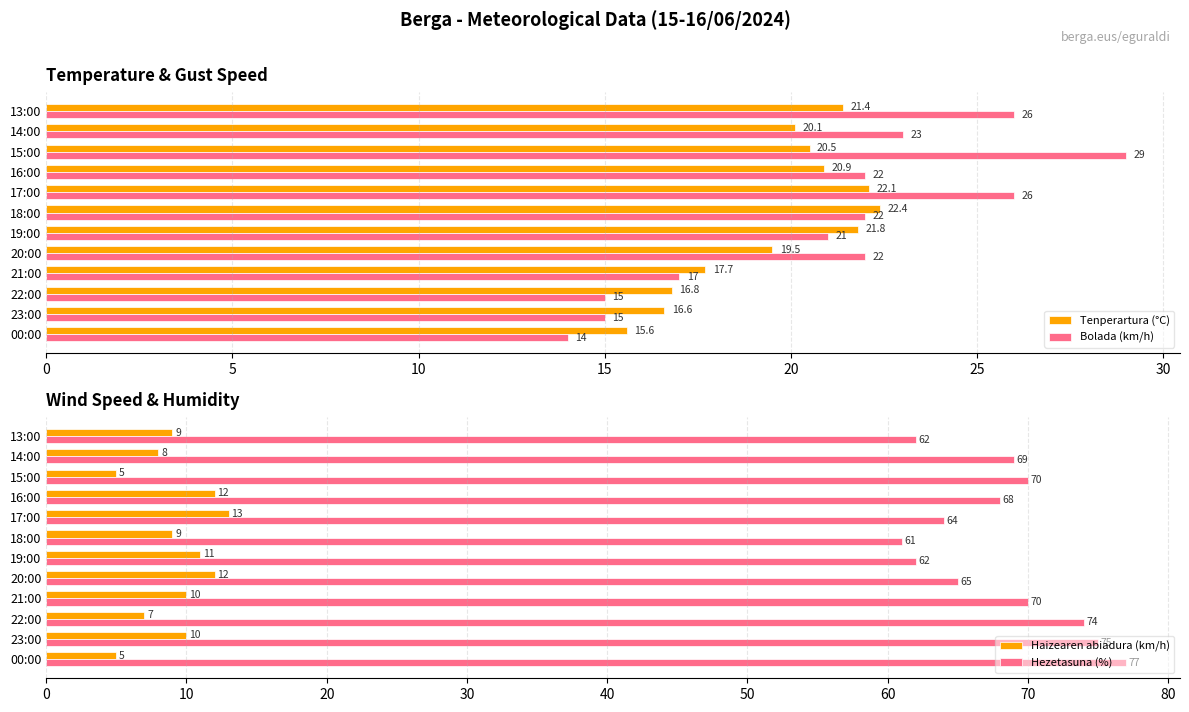

What value does the Tenperartura (°C) series have at 23:00?

16.6